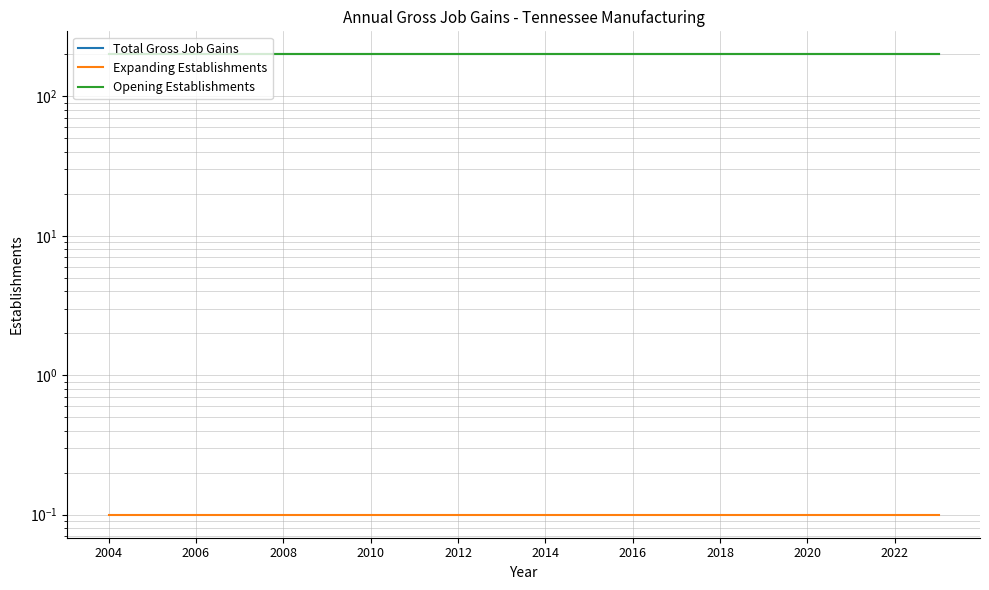

What is the value of the Opening Establishments point at the 16th from the left?

200.0